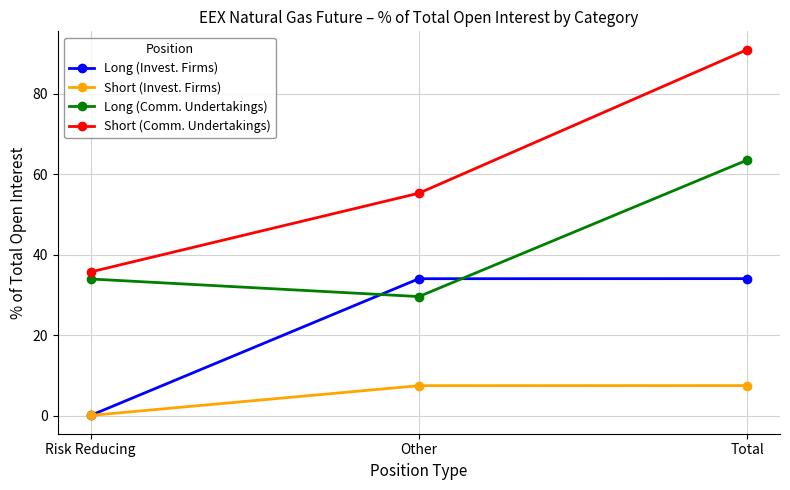

What is the difference between the maximum and minimum values in the Long (Comm. Undertakings) series?

33.9